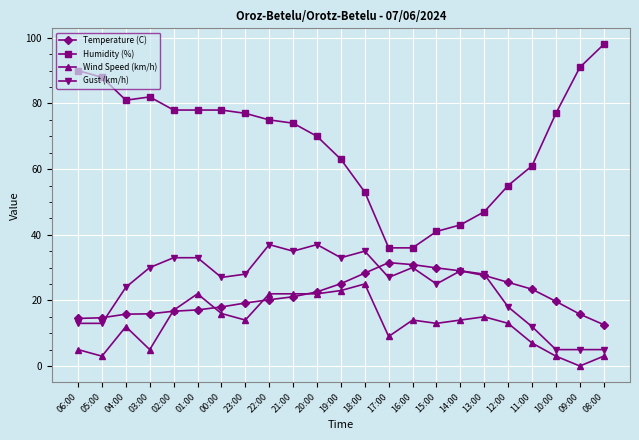

What is the sum of the Humidity (%) values at 04:00 and 06:00?

171.0